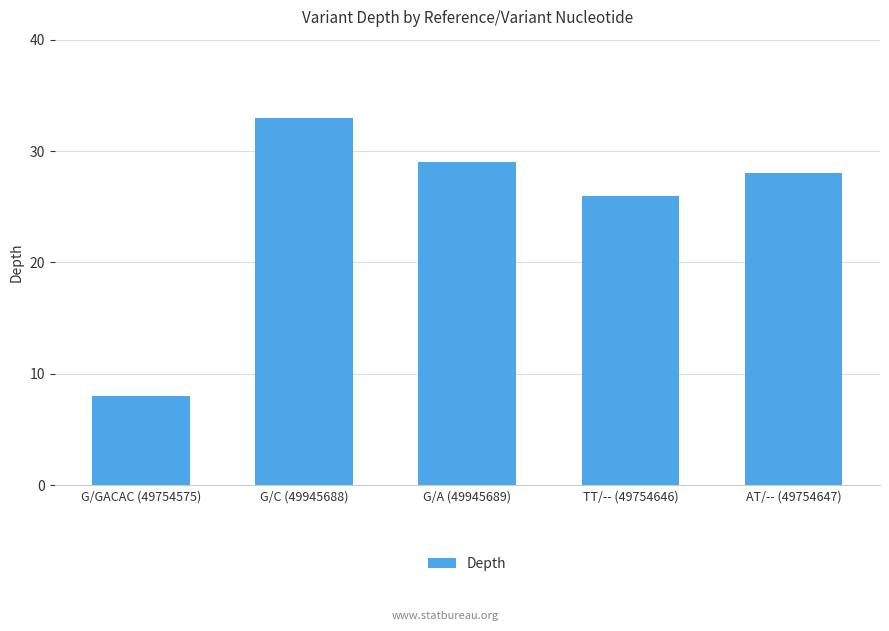

What is the difference between the maximum and second lowest values?

7